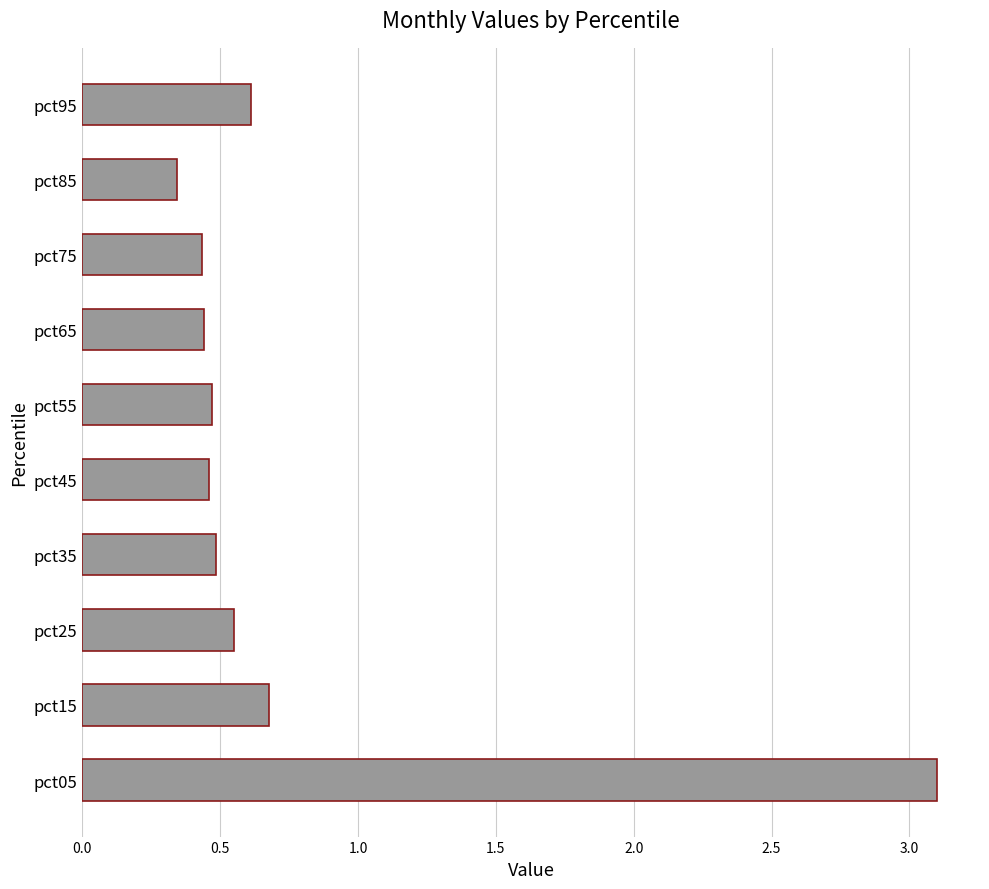

The chart shows a value of 4.4 at pct05. True or false?

False